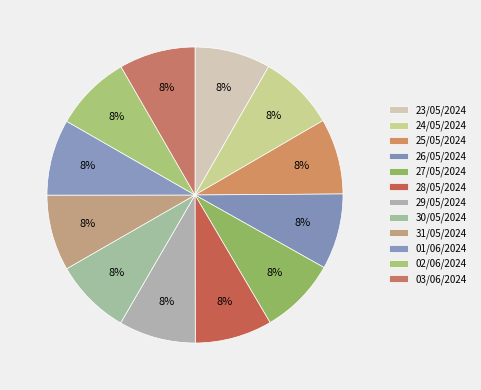

Is it true that 28/05/2024 is 1% of the pie?

False